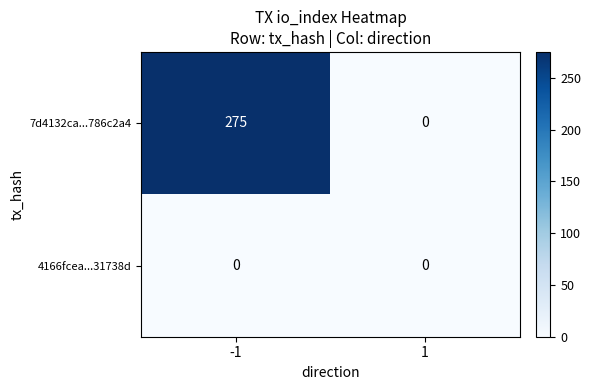

What is the greatest value displayed?

275